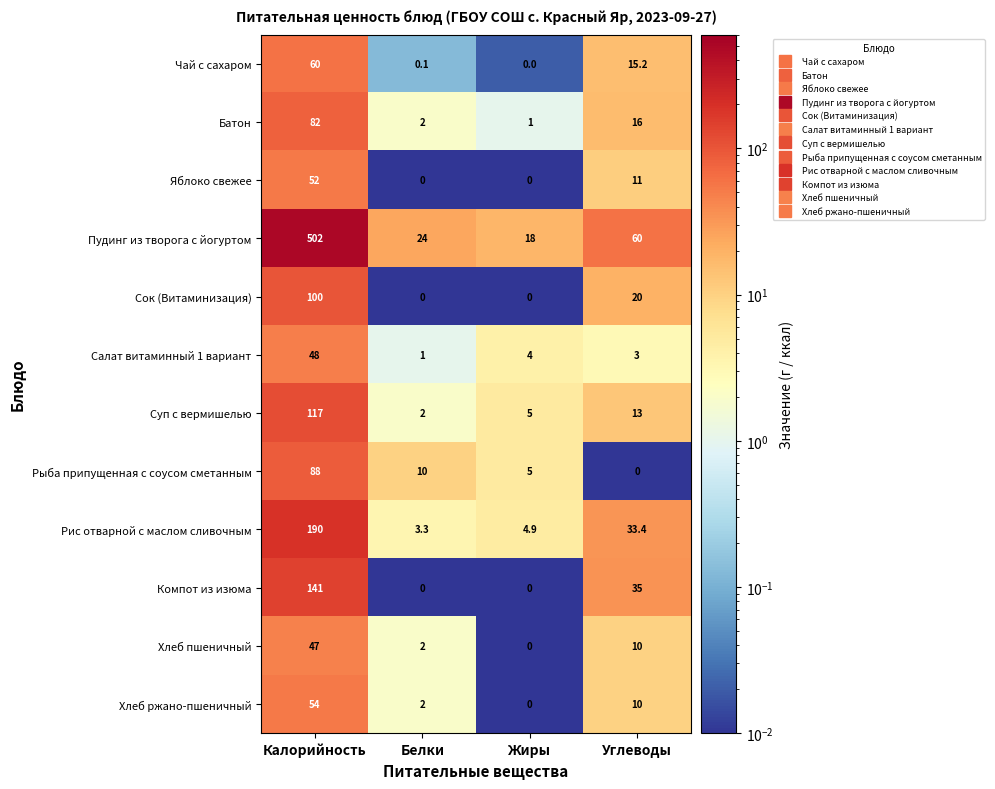

What is the average value of the Компот из изюма series?

44.0